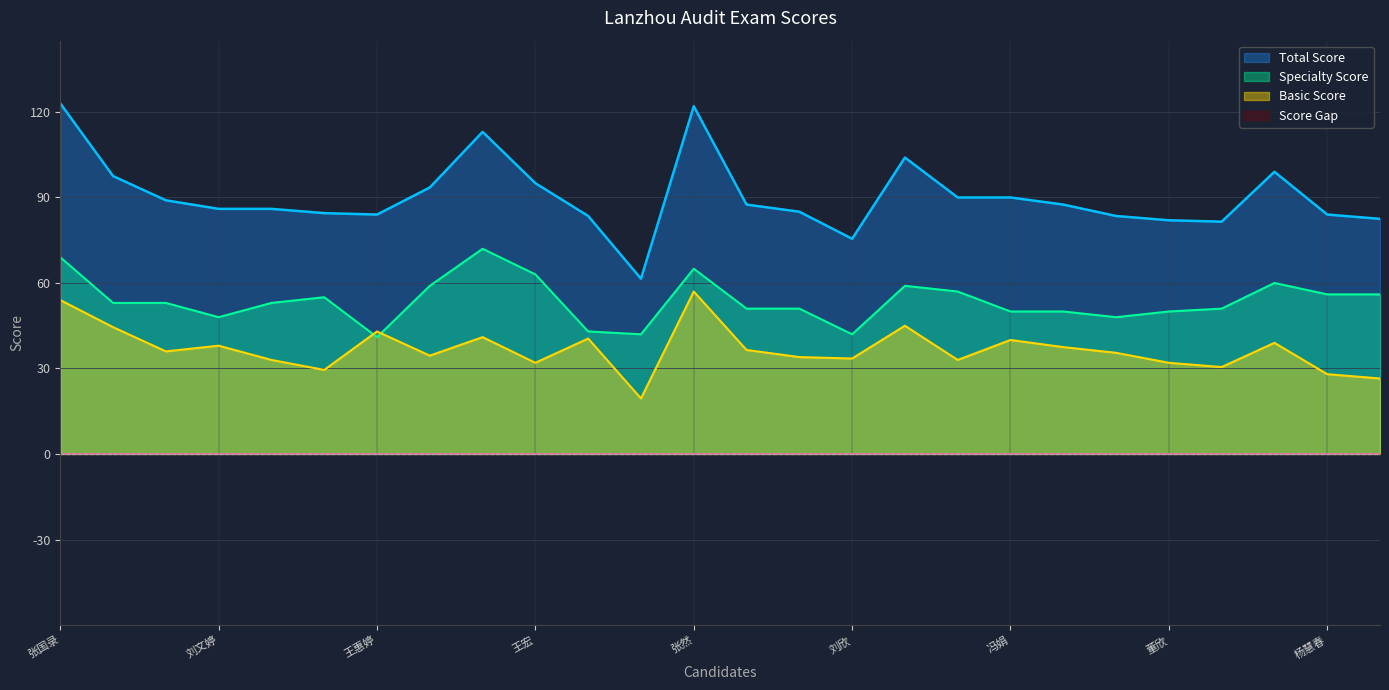

Is the value of Basic Score at 程晨 greater than the value of Specialty Score at 冯娟?

No